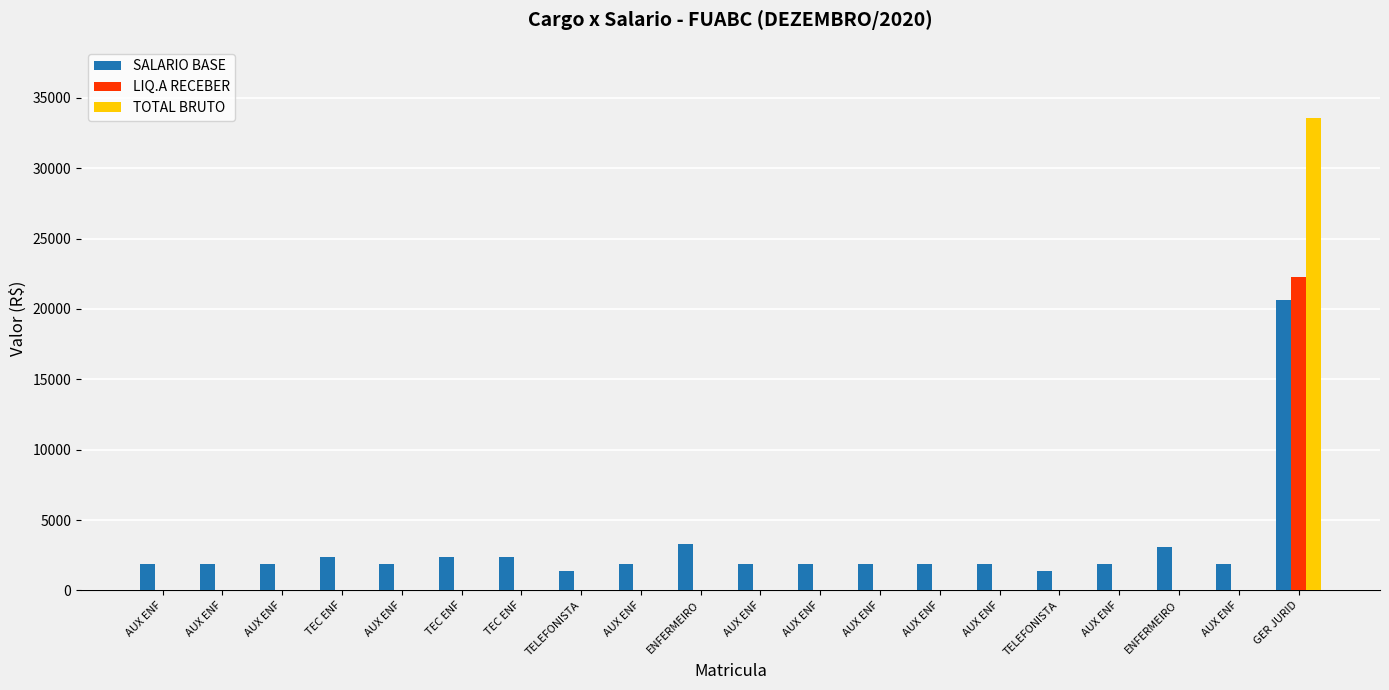

What are all the series names shown in the legend?

SALARIO BASE, LIQ.A RECEBER, TOTAL BRUTO